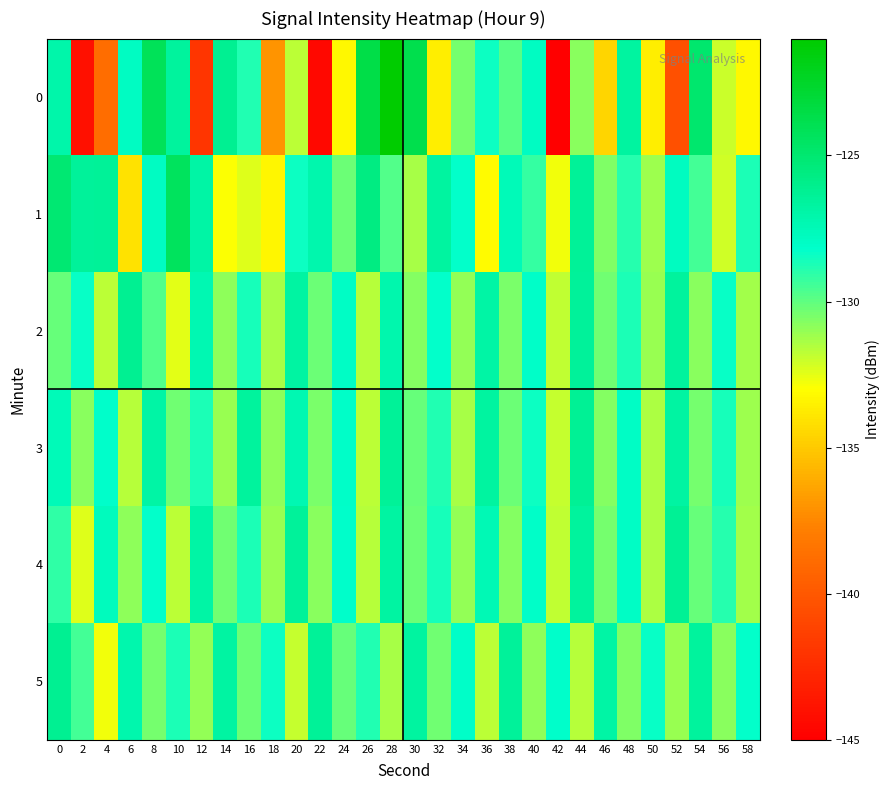

Which has a higher value, 48 or 44?

48